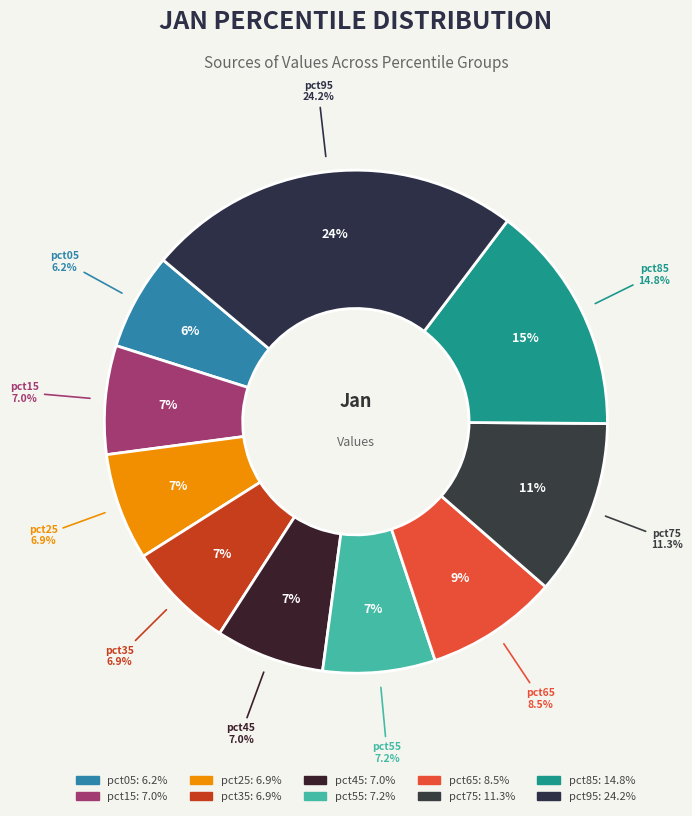

To the nearest percent, what percentage of the pie is pct75?

11%